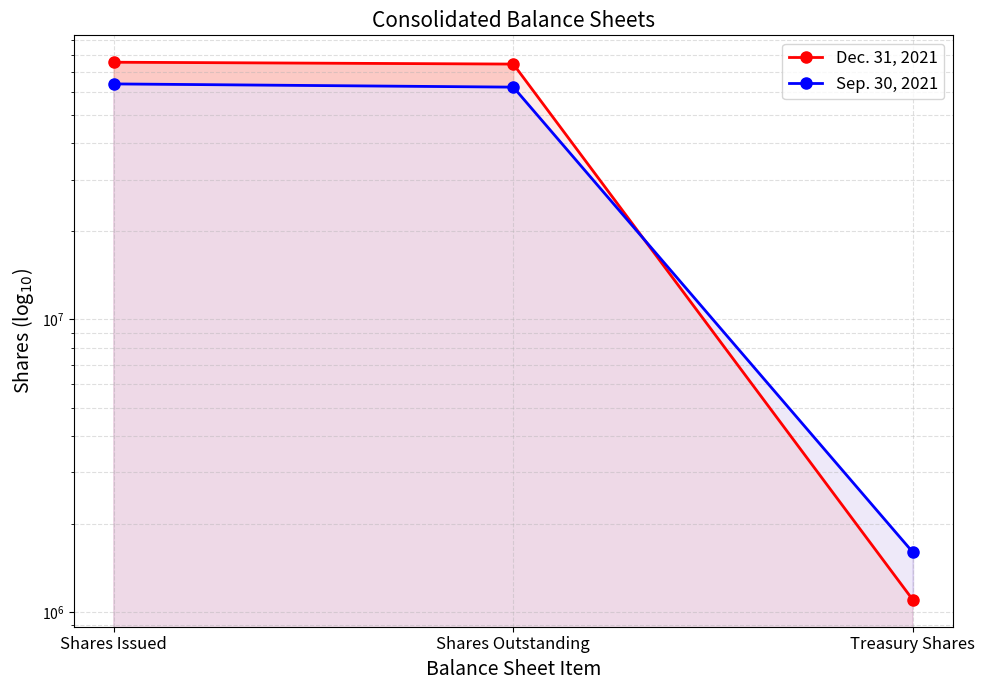

Reading left to right, transcribe all the data shown in this chart.

Dec. 31, 2021: 75800000	74700000	1100000
Sep. 30, 2021: 63900000	62300000	1600000